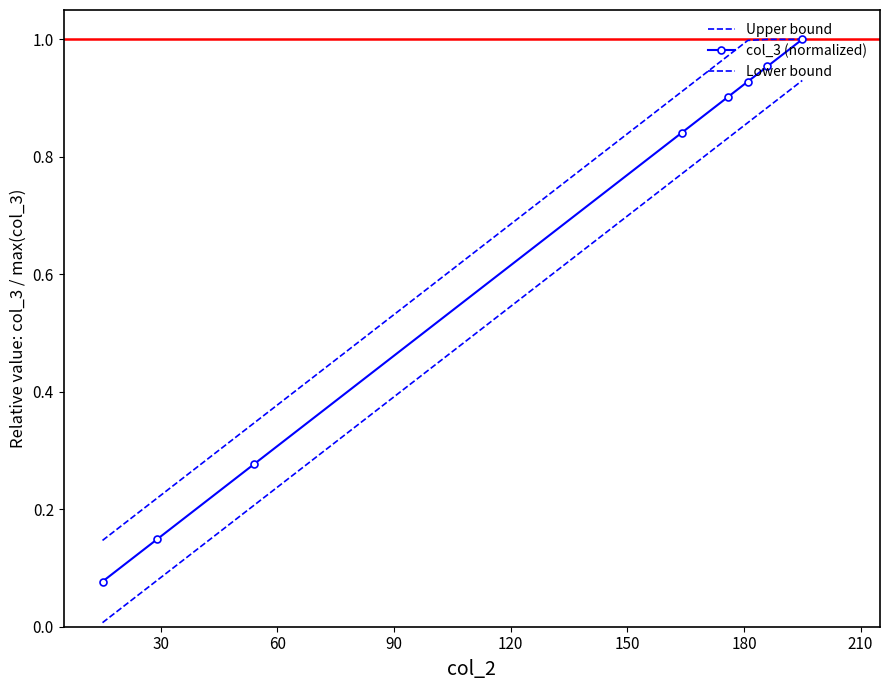

What is the sum of all Upper bound values?

5.6